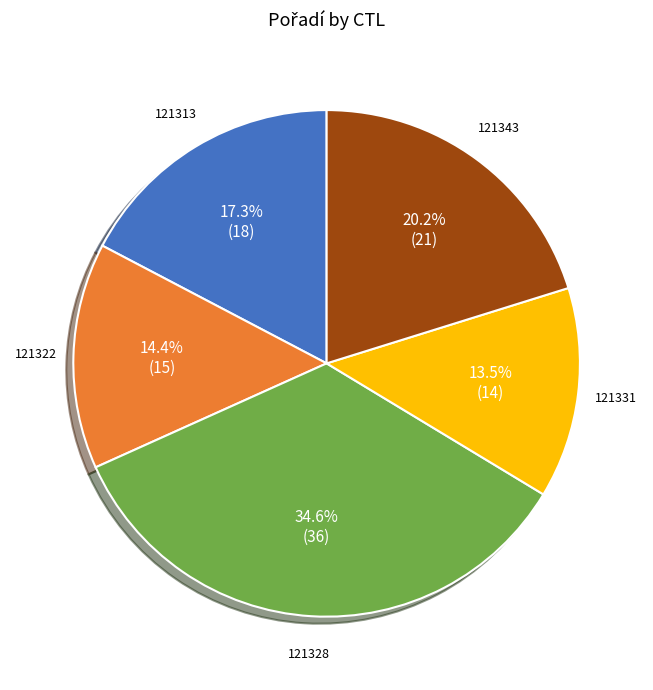

Is there any slice that represents more than half of the pie?

No